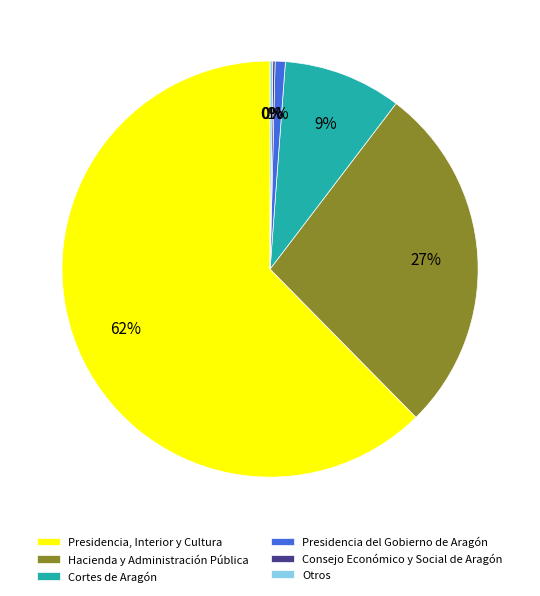

Is there any slice that represents more than half of the pie?

Yes